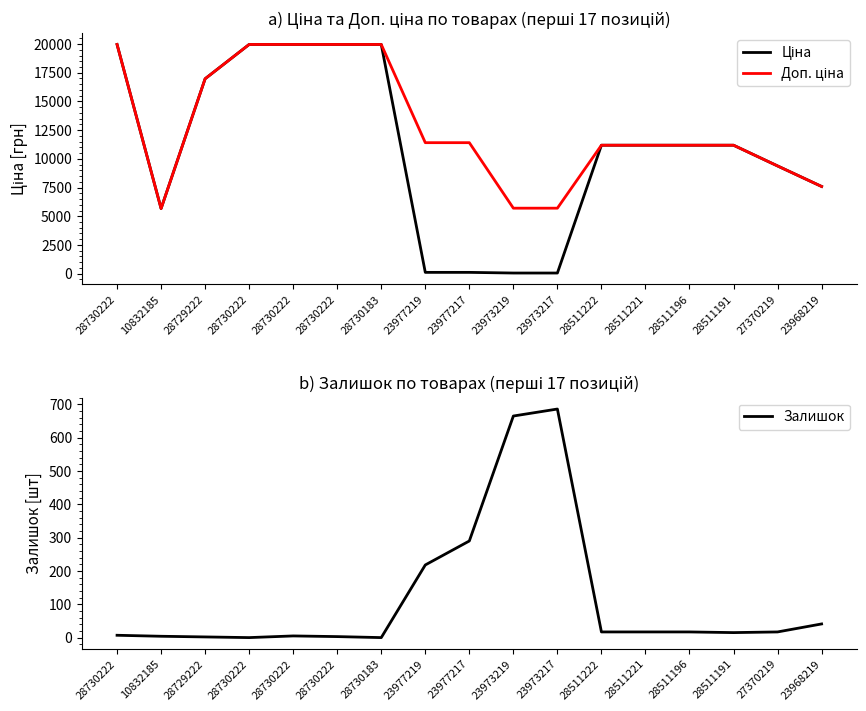

Is it true that Доп. ціна equals 19964.2 at 28730222?

True